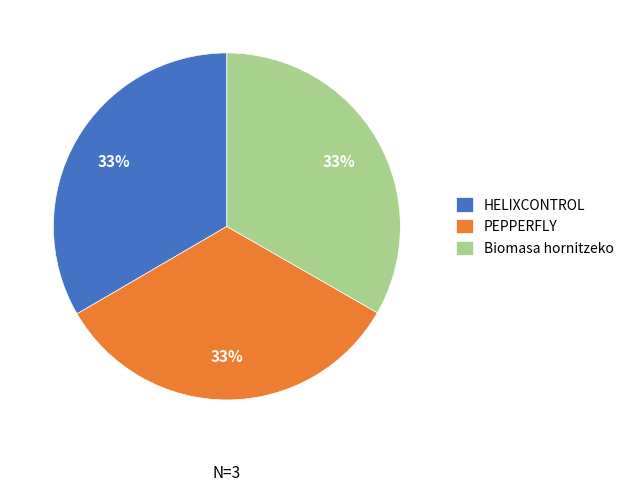

Do HELIXCONTROL and PEPPERFLY together represent more than half of the pie?

Yes